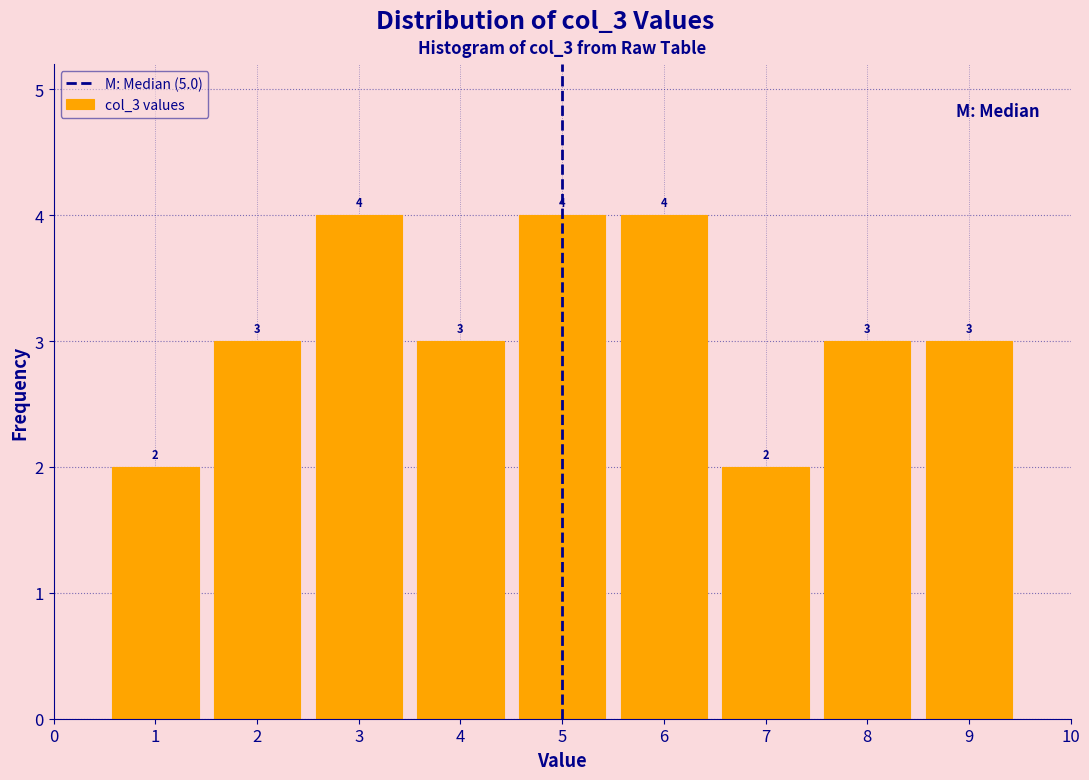

Reading left to right, transcribe this chart: for each bar, give the range it covers on the x-axis and its height.

0.5 to 1.5: 2
1.5 to 2.5: 3
2.5 to 3.5: 4
3.5 to 4.5: 3
4.5 to 5.5: 4
5.5 to 6.5: 4
6.5 to 7.5: 2
7.5 to 8.5: 3
8.5 to 9.5: 3